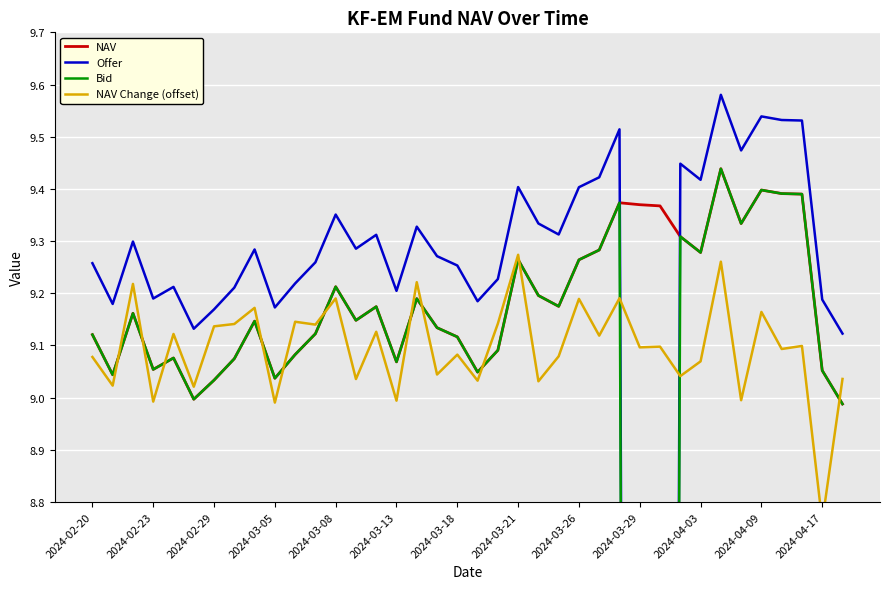

True or false: Bid and Offer cross at least once.

False